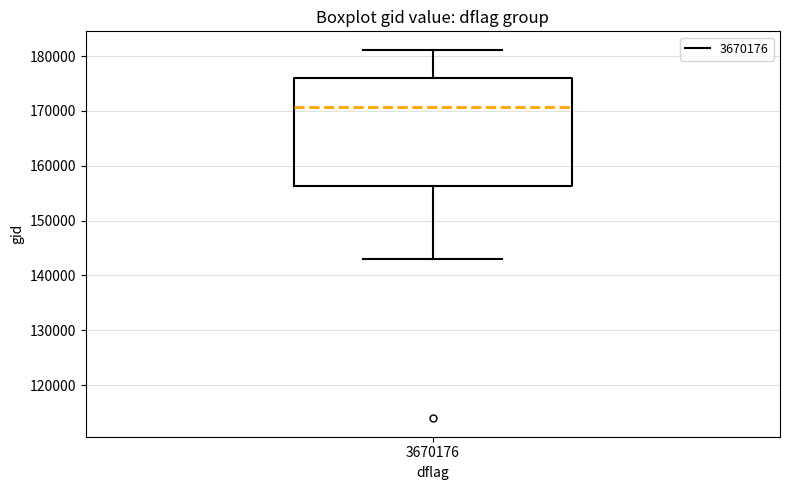

Transcribe this box plot: give where the median line is, the range the box spans, and where the two whiskers end, as read against the y-axis. The values are not printed on the chart, so give them approximately, as read against the axis.

median 171000, box 156000 to 176000, whiskers 143000 to 181000